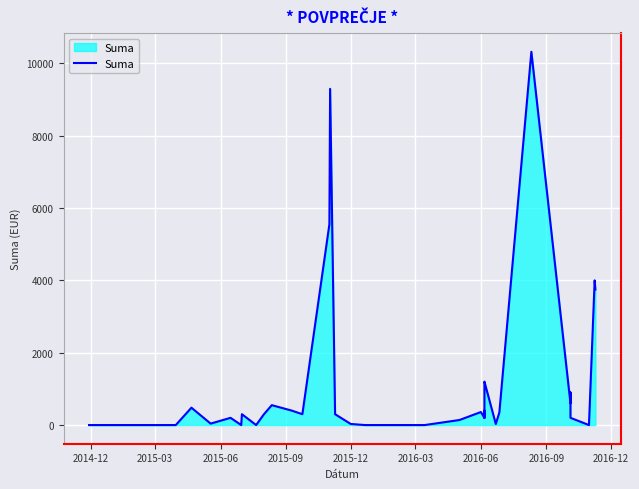

What is the maximum value shown in the chart?

10319